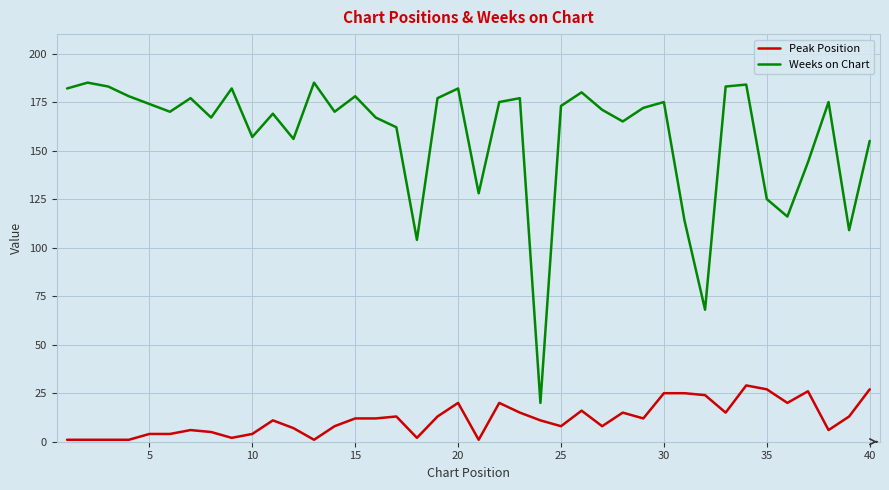

What is the highest value of the Weeks on Chart series?

185